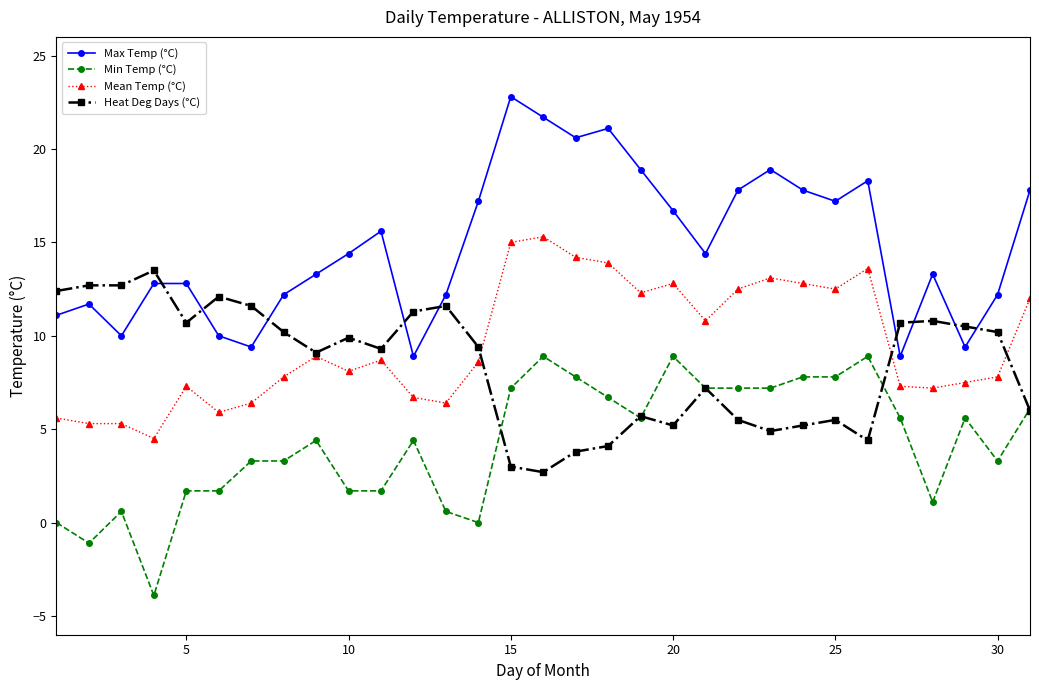

What is the minimum value shown in the chart?

-3.9